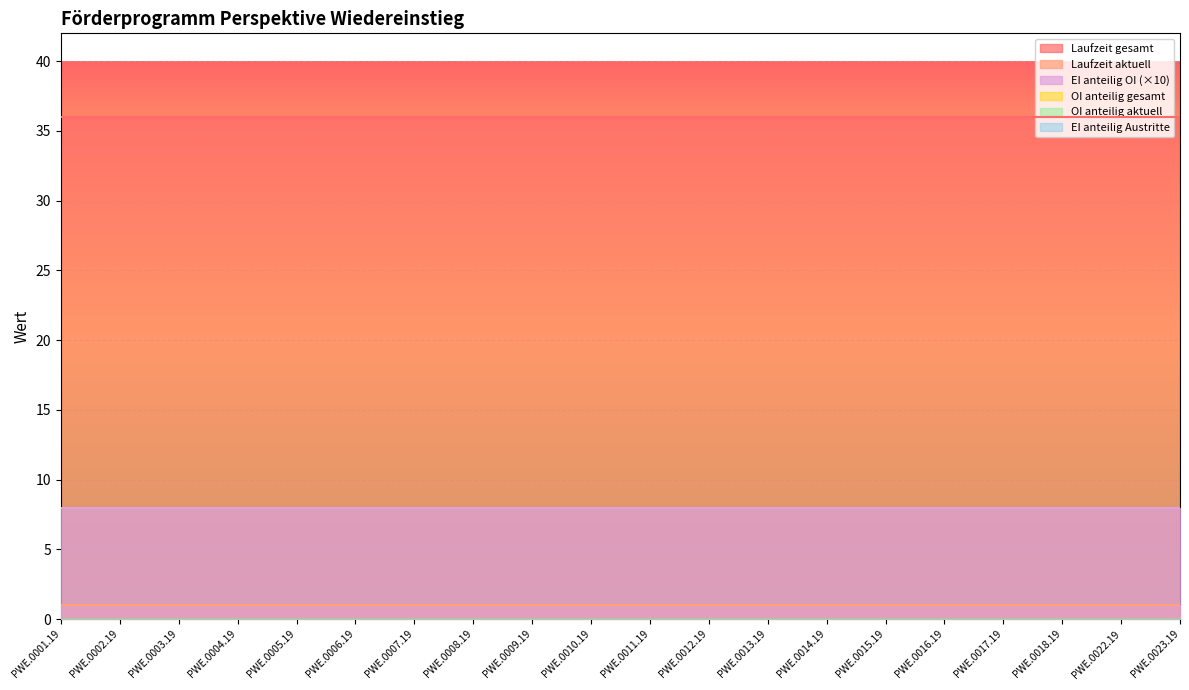

Which category has the lowest value across all series?

PWE.0001.19